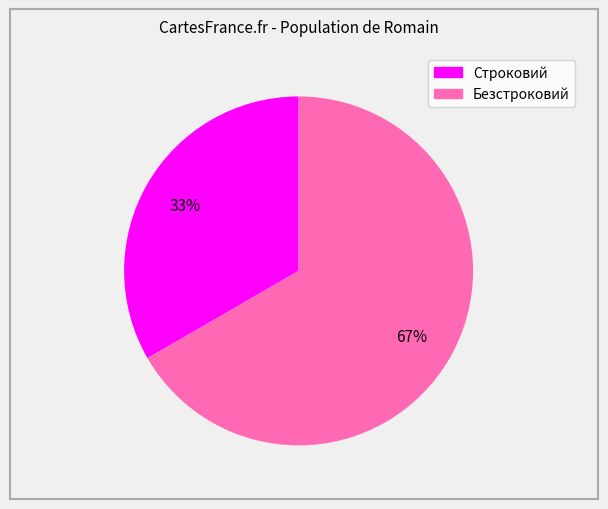

Between Безстроковий and Строковий, which is larger?

Безстроковий